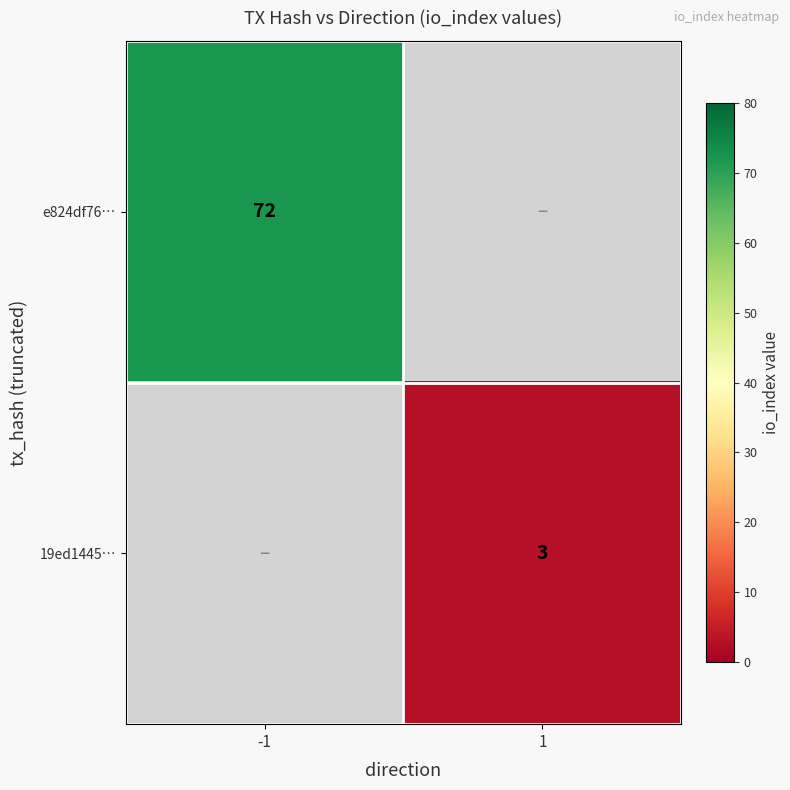

True or false: 19ed1445… has a value of 5.2 at 1.

False